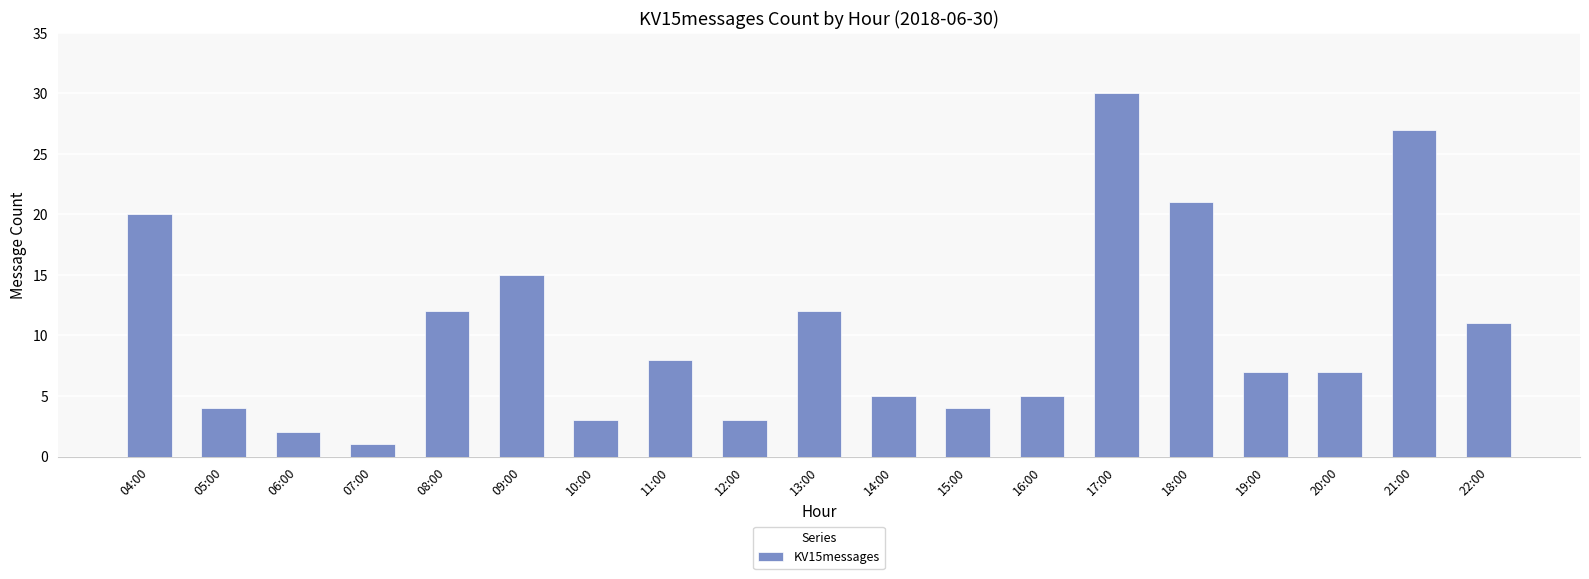

Which has a higher value, 22:00 or 14:00?

22:00